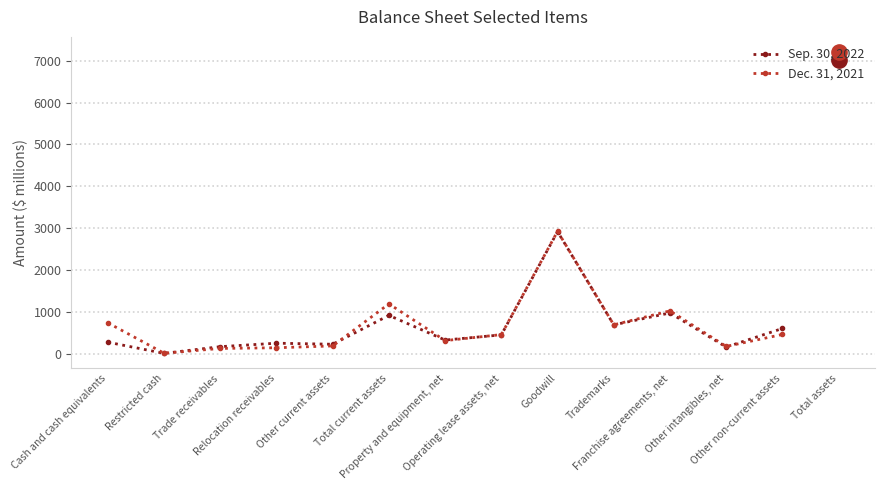

List the series in order of their peak value, lowest first.

Sep. 30, 2022, Dec. 31, 2021